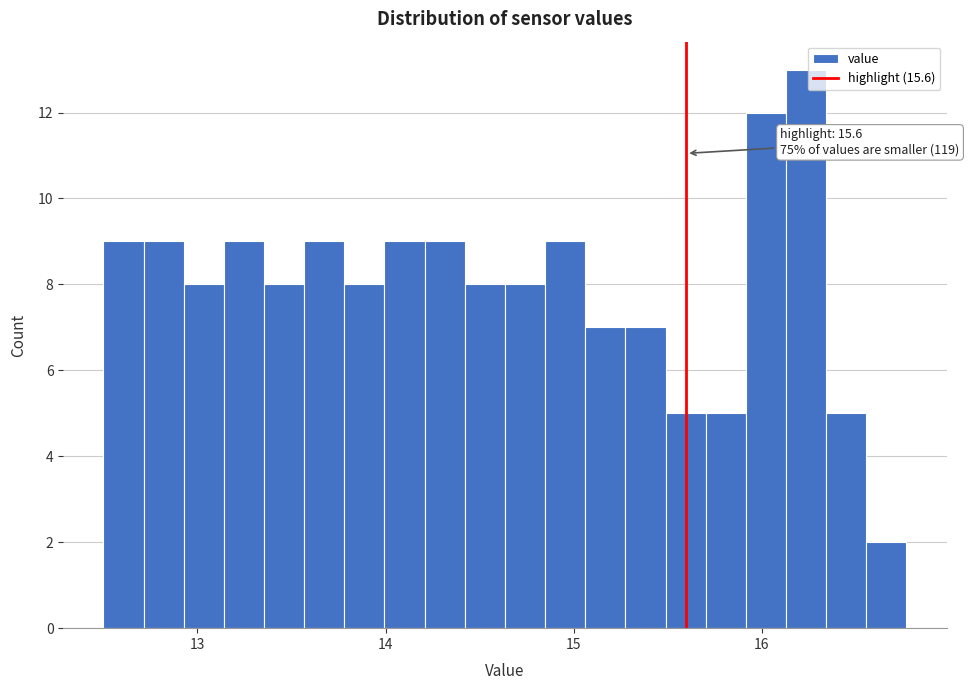

Read against the x-axis, roughly where is the centre of the tallest bar?

16.2